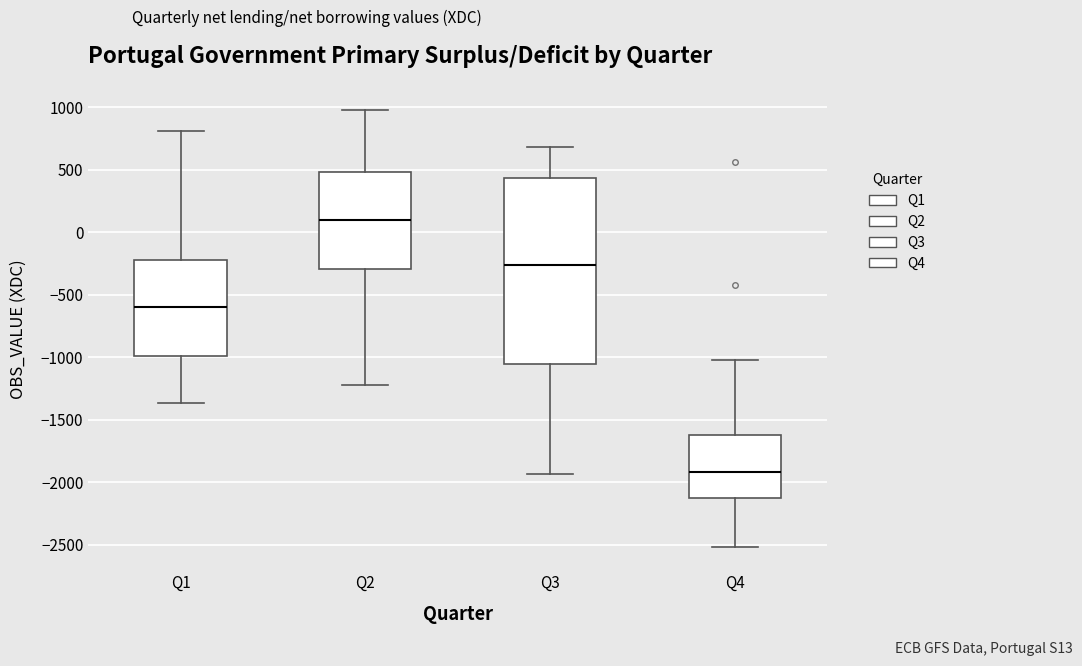

Which box is the tallest, from its lower edge to its upper edge?

Q3